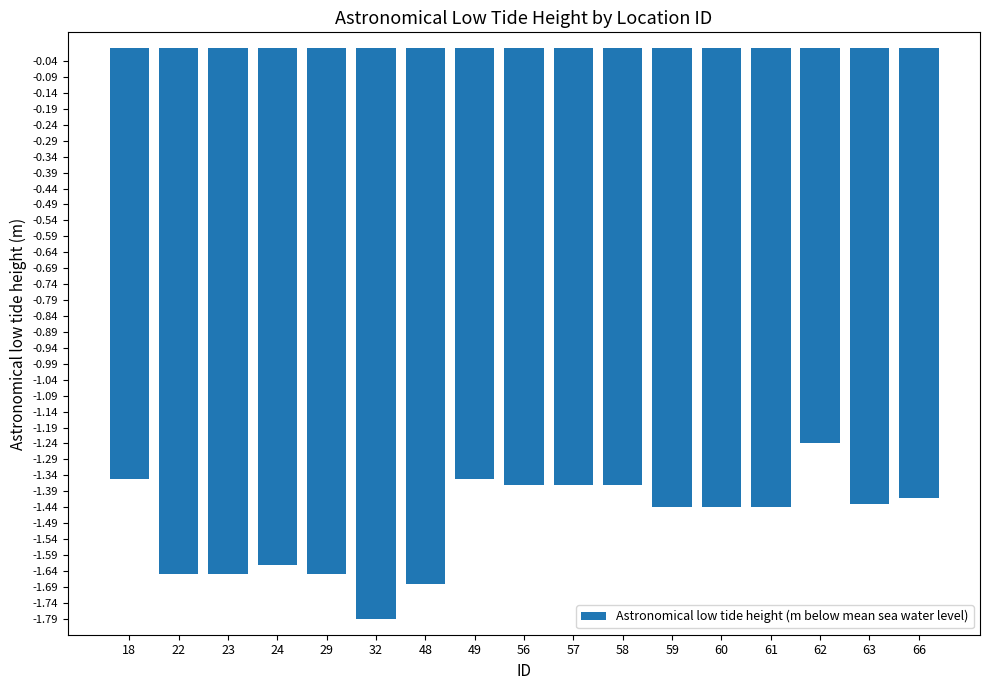

What is the sum of the values at 48 and 66?

-3.1